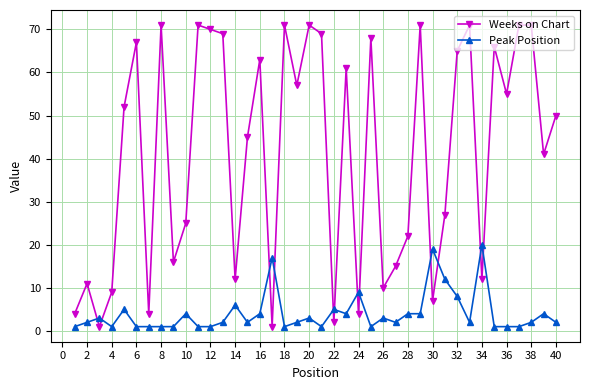

What is the average value of the Peak Position series?

4